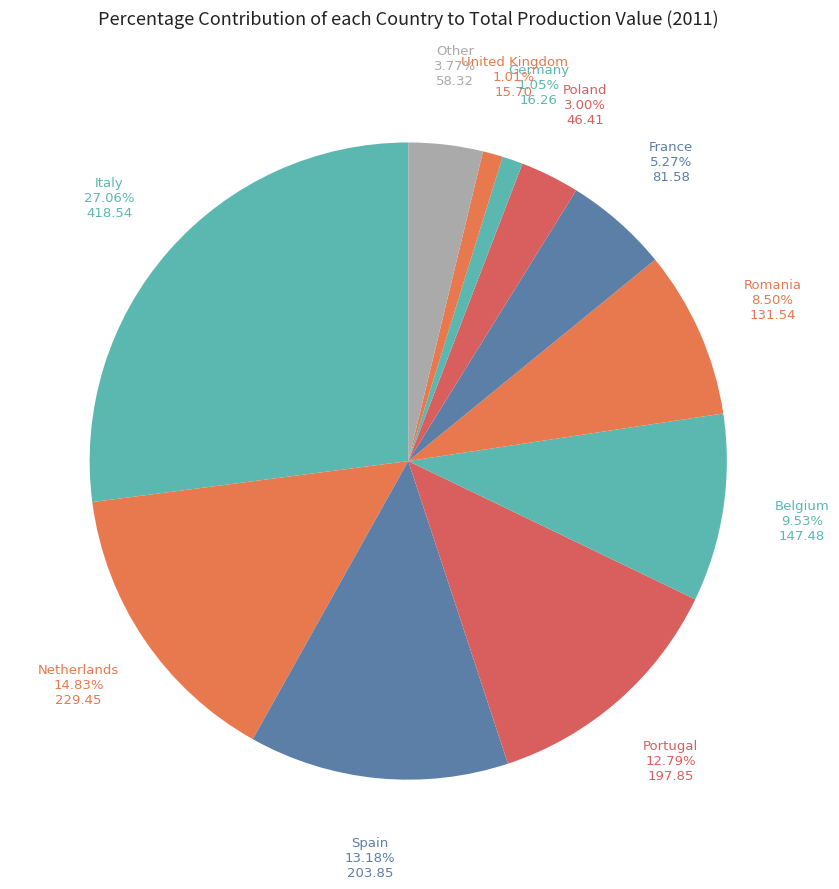

Count the number of slices in the pie.

11